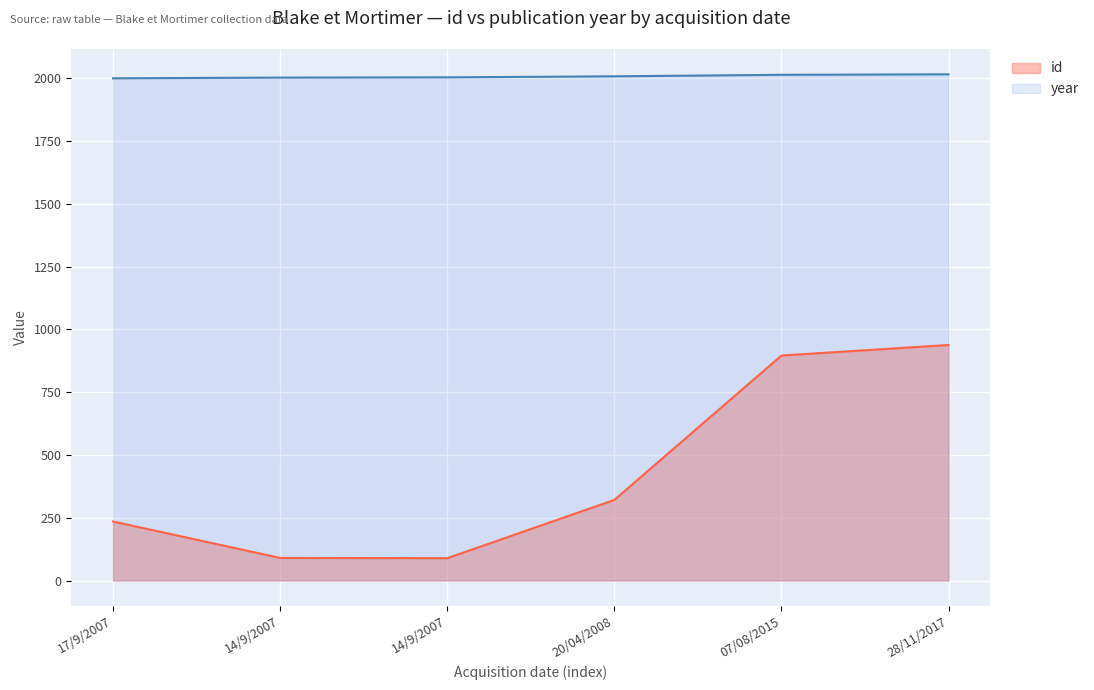

What are all the series names shown in the legend?

id, year